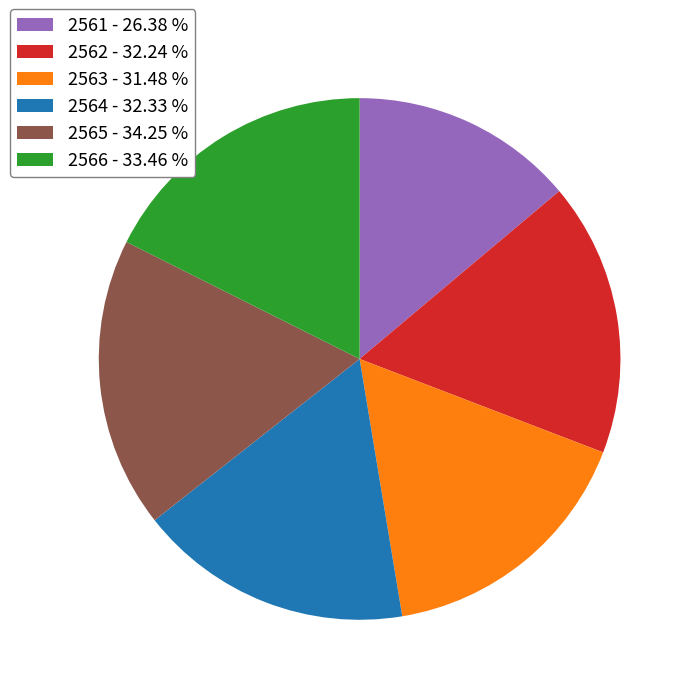

Count the number of slices in the pie.

6